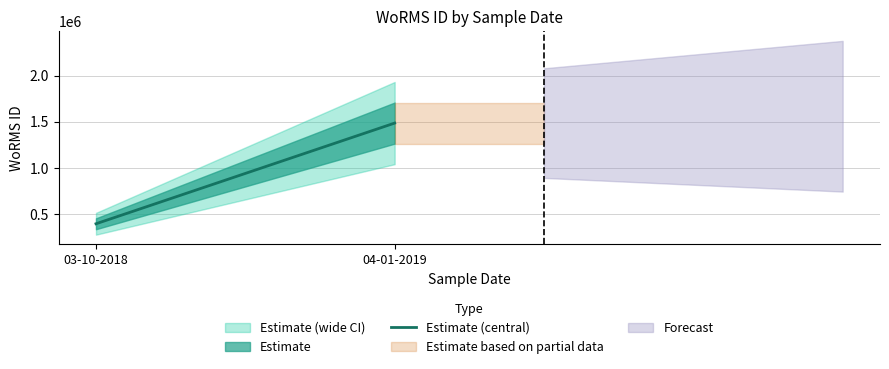

Reading left to right, list all the values displayed in this chart.

393979	1486136